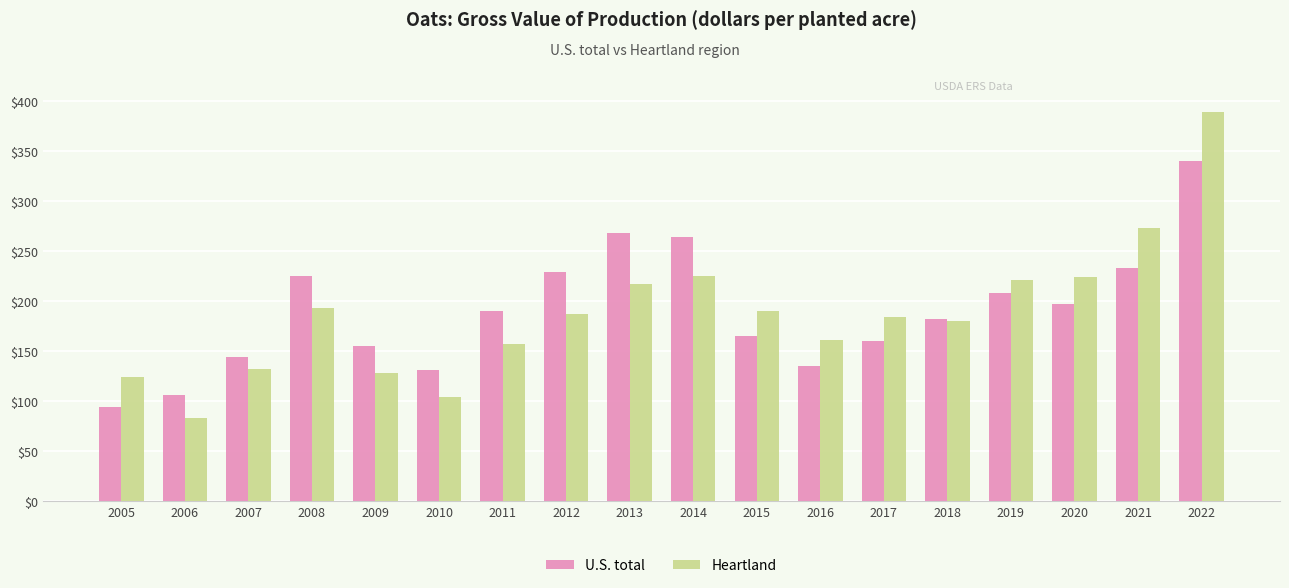

Which series has the largest range (max minus min)?

Heartland